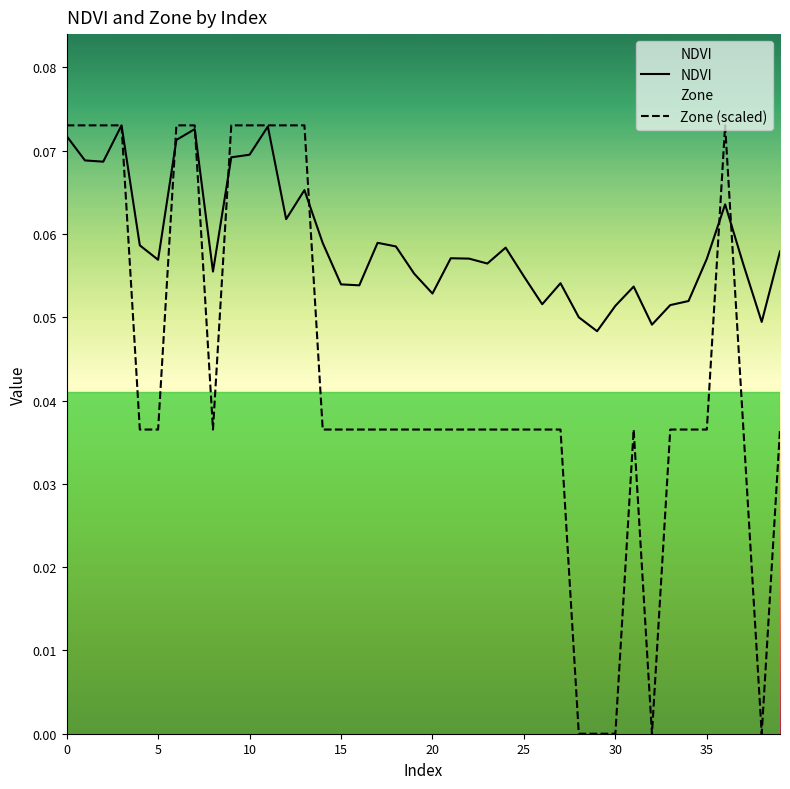

The value of NDVI at 15 is 0.1. True or false?

False